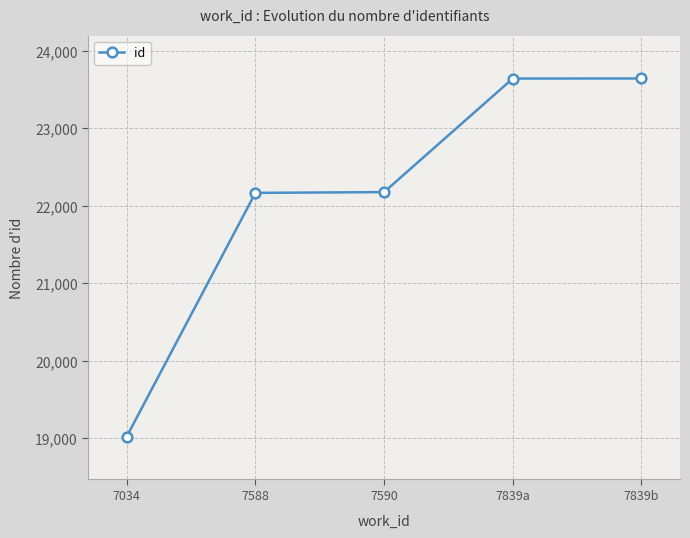

What is the label of the 5th point from the left?

7839b